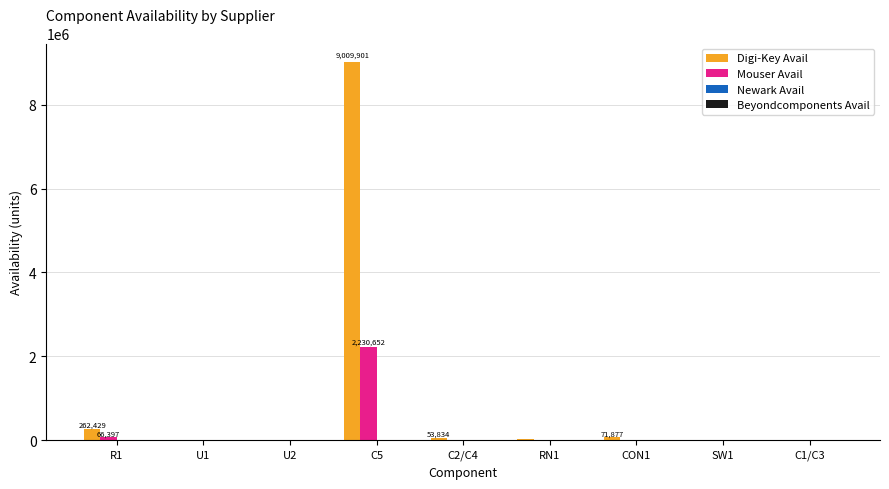

Which series has the largest total across all categories?

Digi-Key Avail